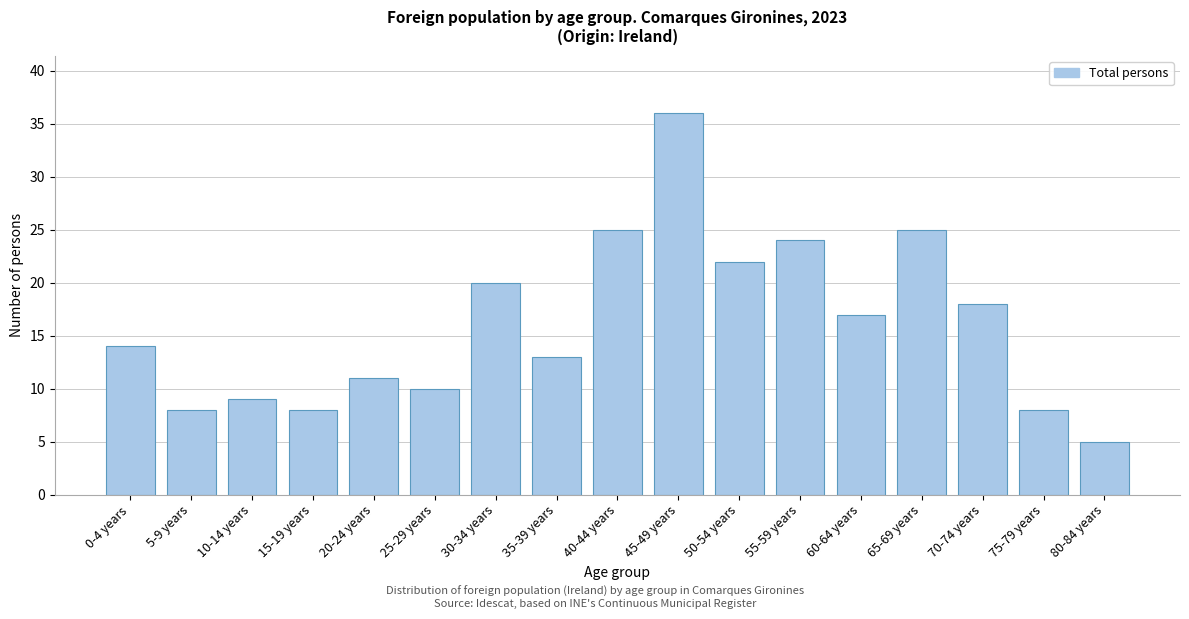

Reading left to right, list all the values displayed in this chart.

0-4 years=14	5-9 years=8	10-14 years=9	15-19 years=8	20-24 years=11	25-29 years=10	30-34 years=20	35-39 years=13	40-44 years=25	45-49 years=36	50-54 years=22	55-59 years=24	60-64 years=17	65-69 years=25	70-74 years=18	75-79 years=8	80-84 years=5